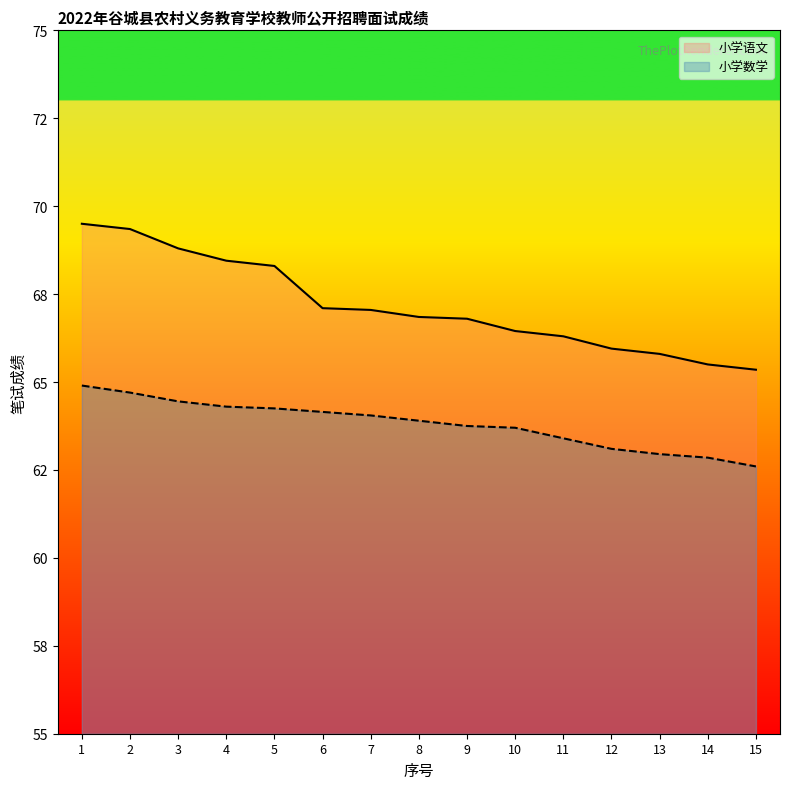

What is the difference between the 小学数学 values at 12 and 9?

0.6